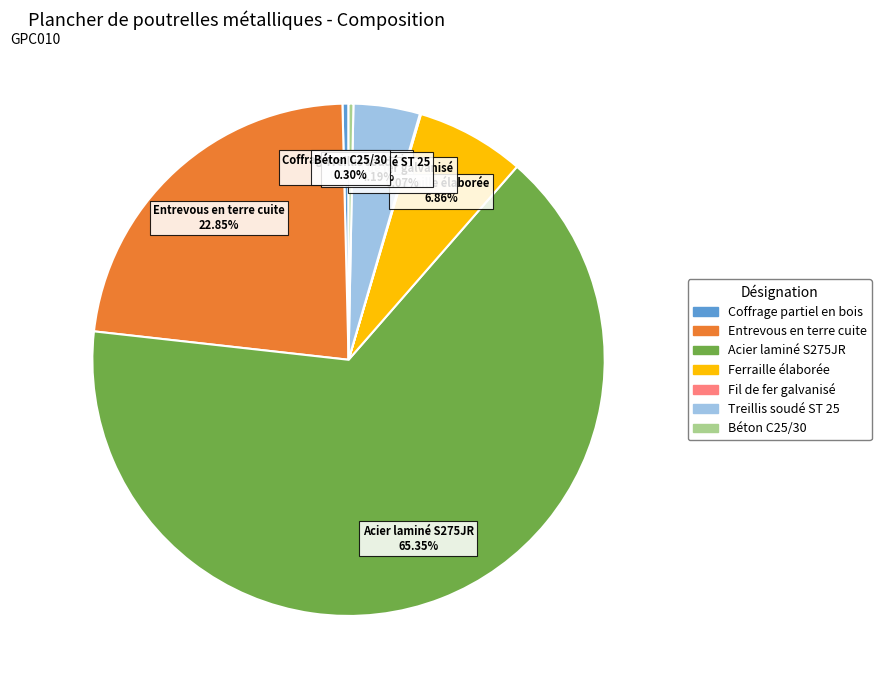

Approximately how many times larger is the value at Treillis soudé ST 25 compared to Ferraille élaborée?

0.6